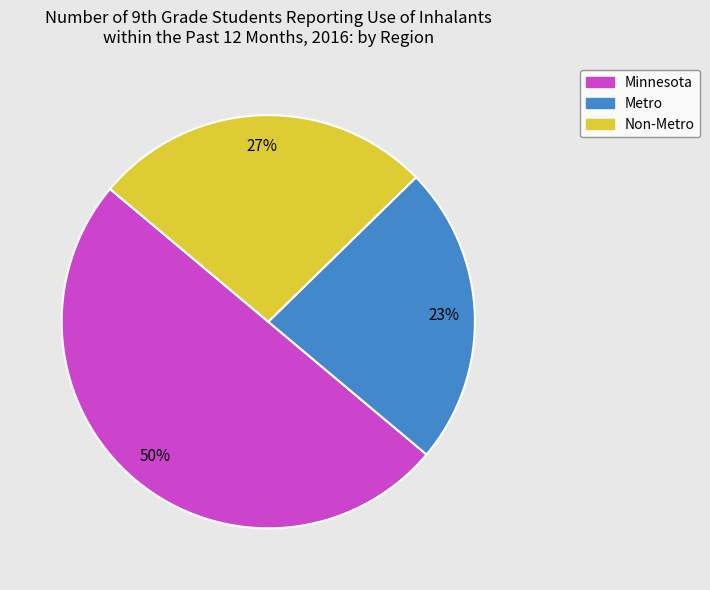

How many slices are in this pie chart?

3